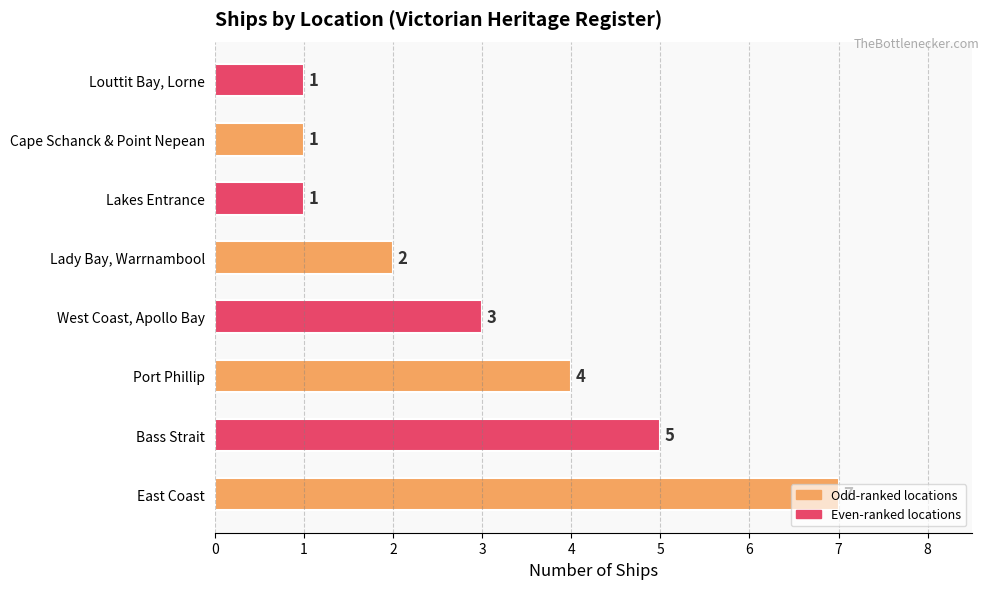

What is the sum of all values?

24